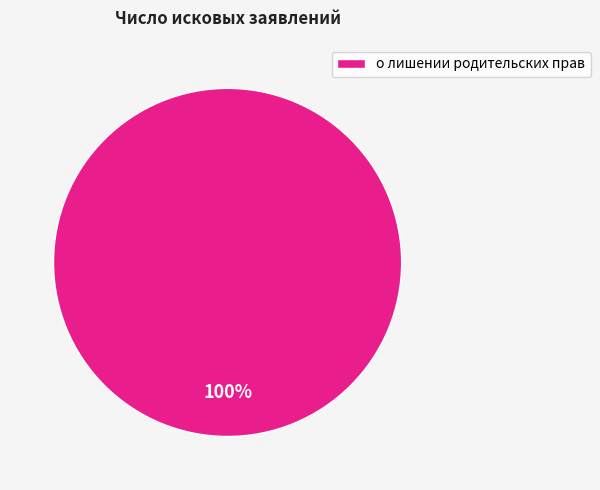

What percentage is the о лишении родительских прав slice, to the nearest percent?

100%